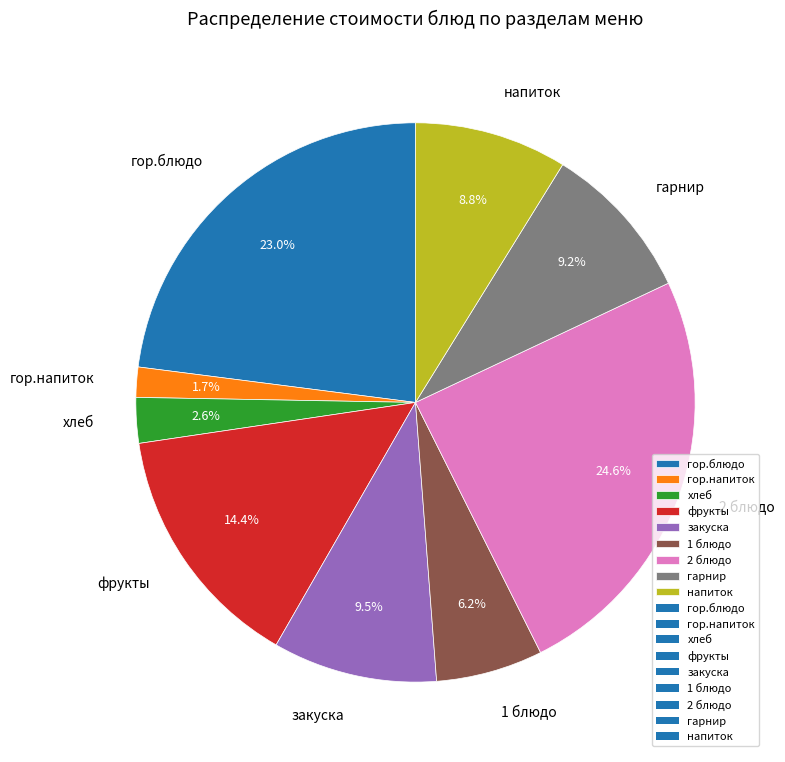

Which has a higher value, напиток or закуска?

закуска